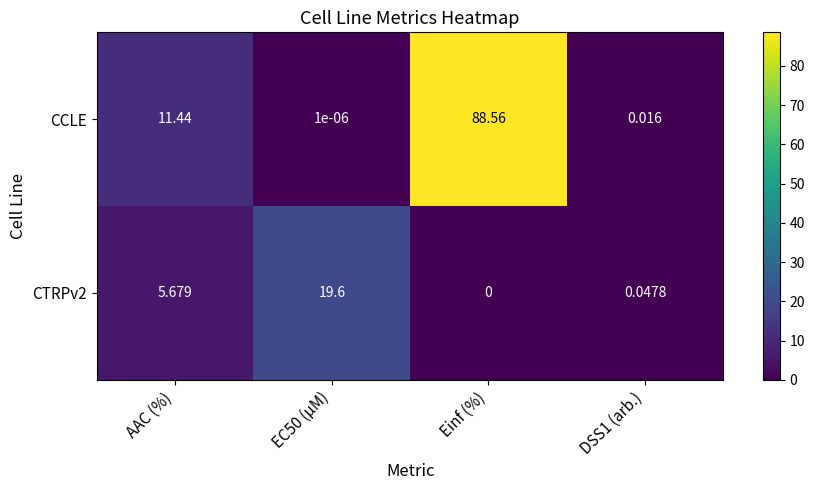

Which series has the largest total across all categories?

CCLE